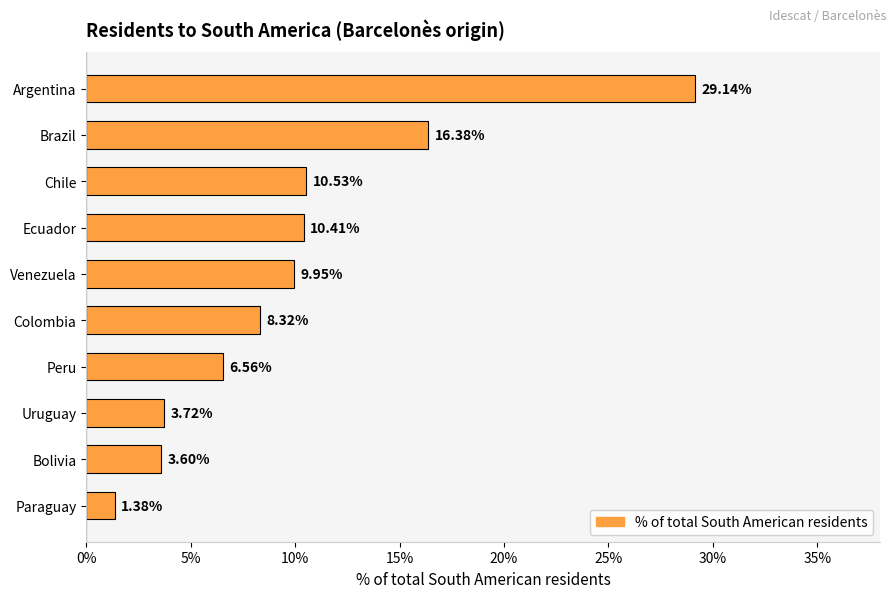

What is the change in value from Paraguay to Peru?

+5.2